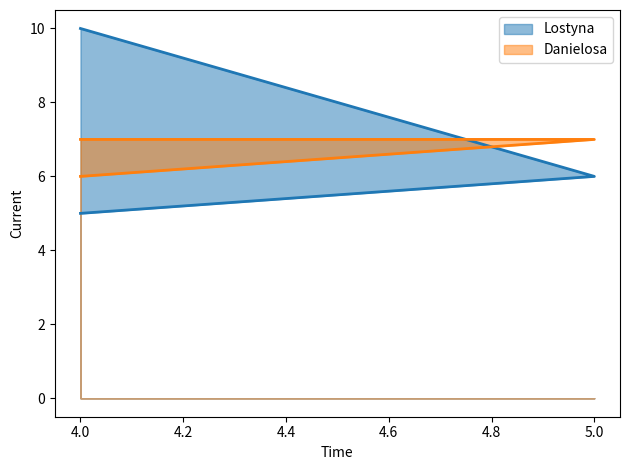

How many series are shown in this chart?

2